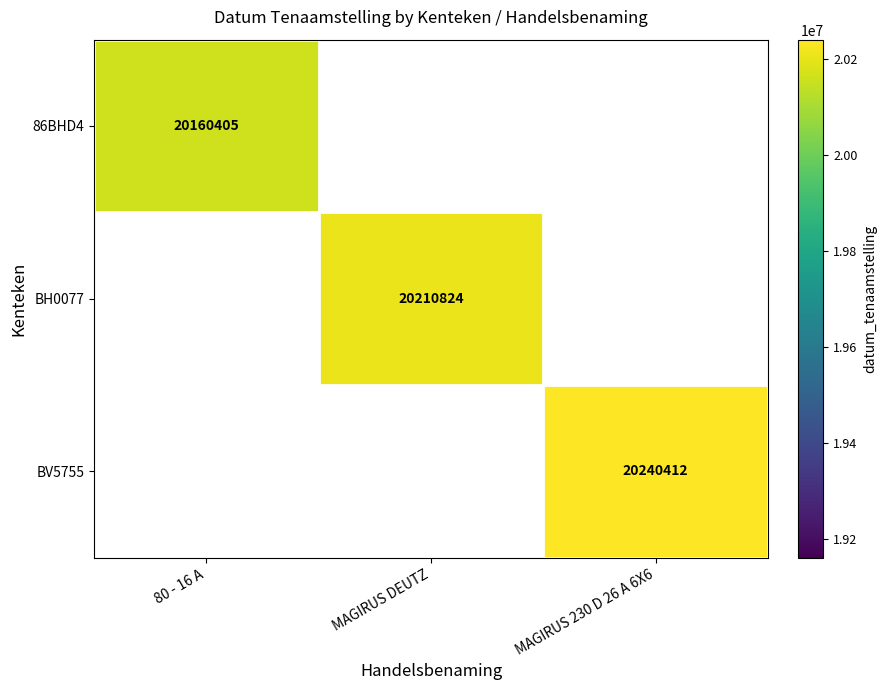

True or false: BH0077 has a value of 20210824 at MAGIRUS DEUTZ.

True